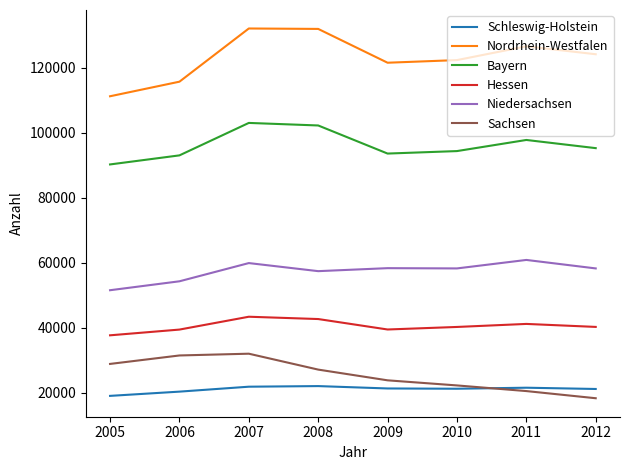

Which series has the widest spread of values?

Nordrhein-Westfalen